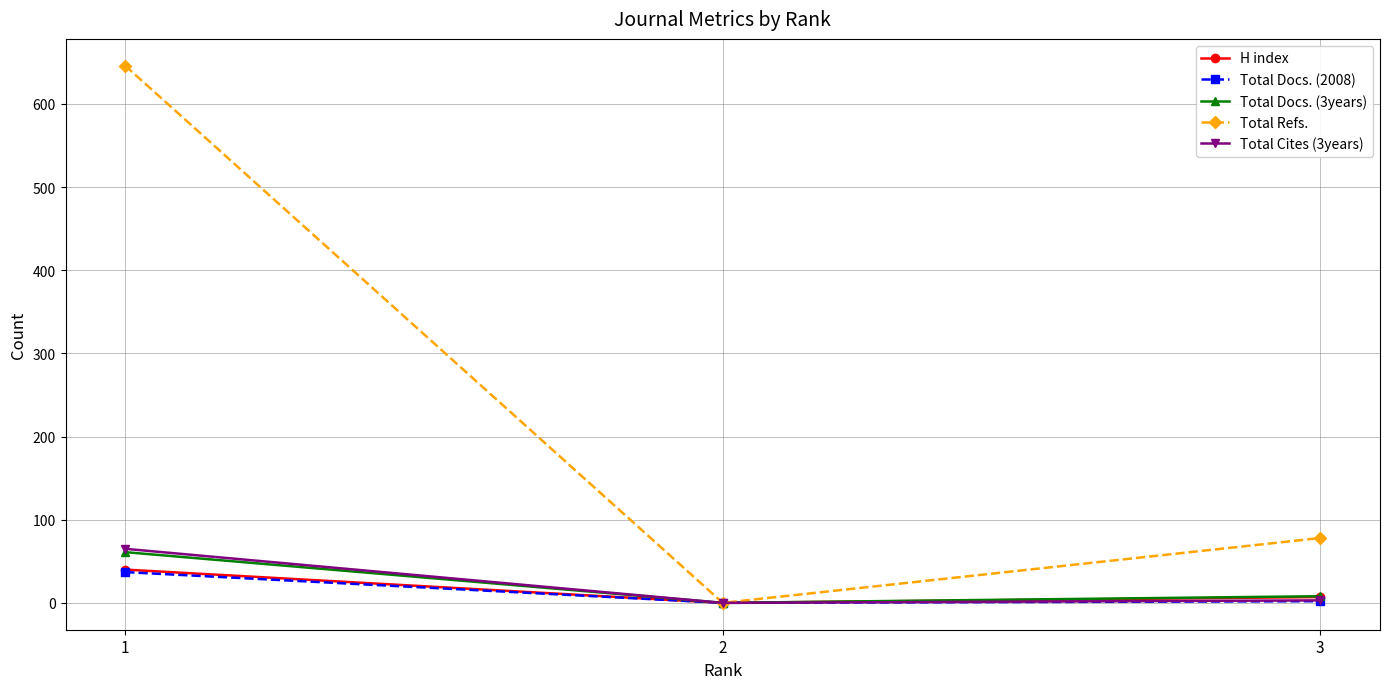

Which category has the highest value across all series?

1